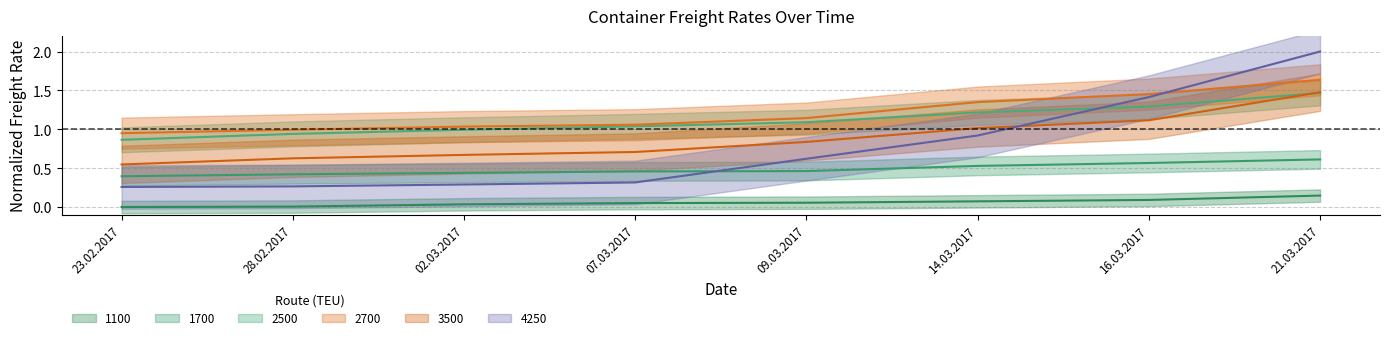

What is the greatest value displayed?

2.0